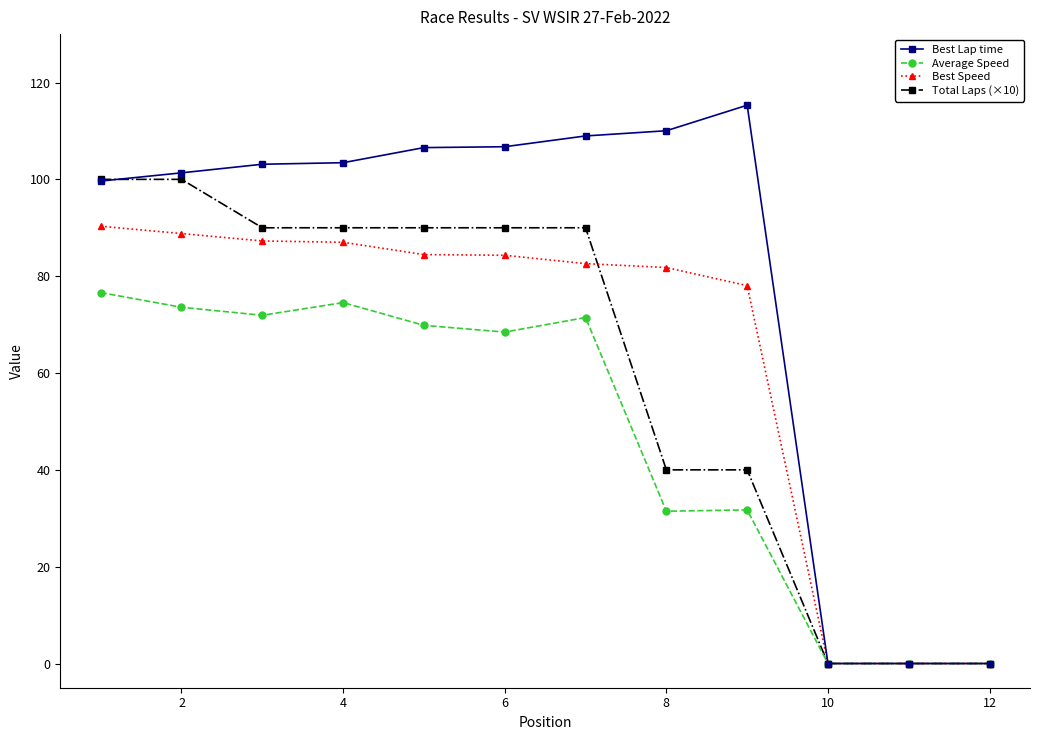

True or false: Average Speed has more than 0 points higher than both neighbors.

True